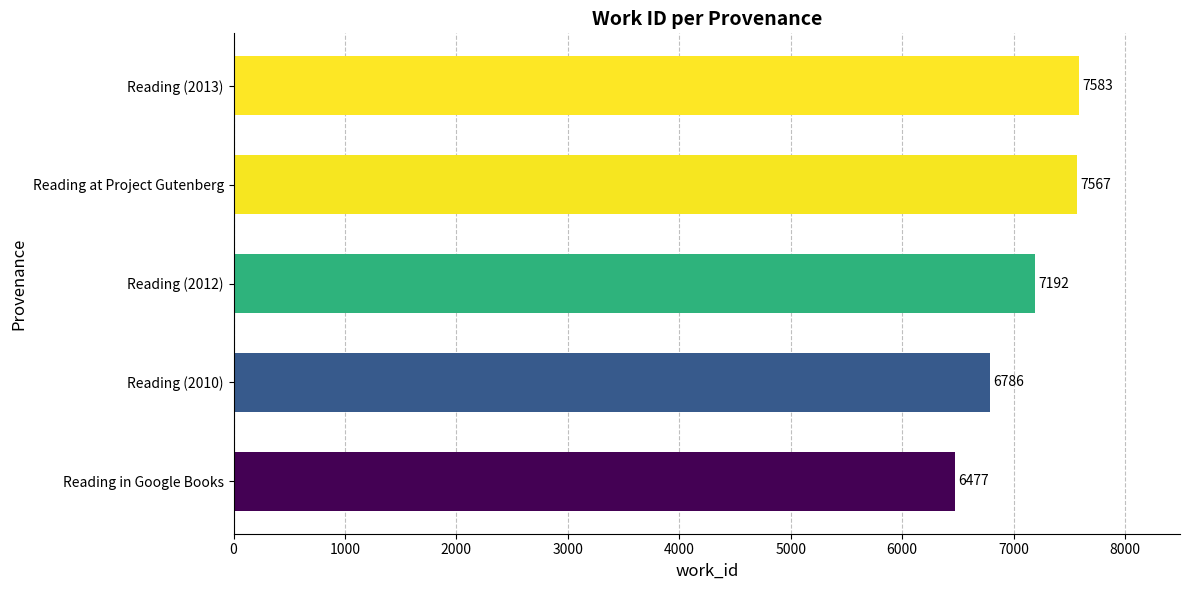

What is the change in value from Reading (2010) to Reading (2013)?

+797